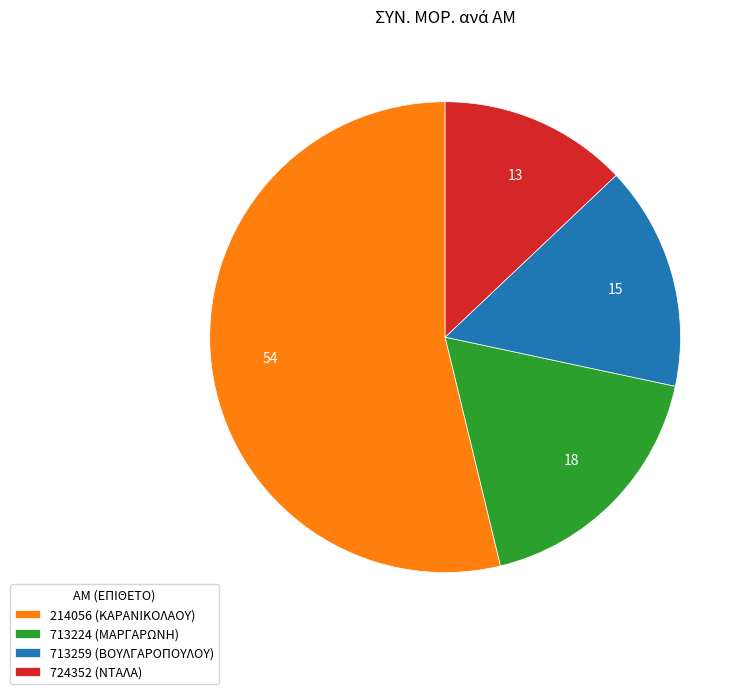

How many segments does this pie chart have?

4